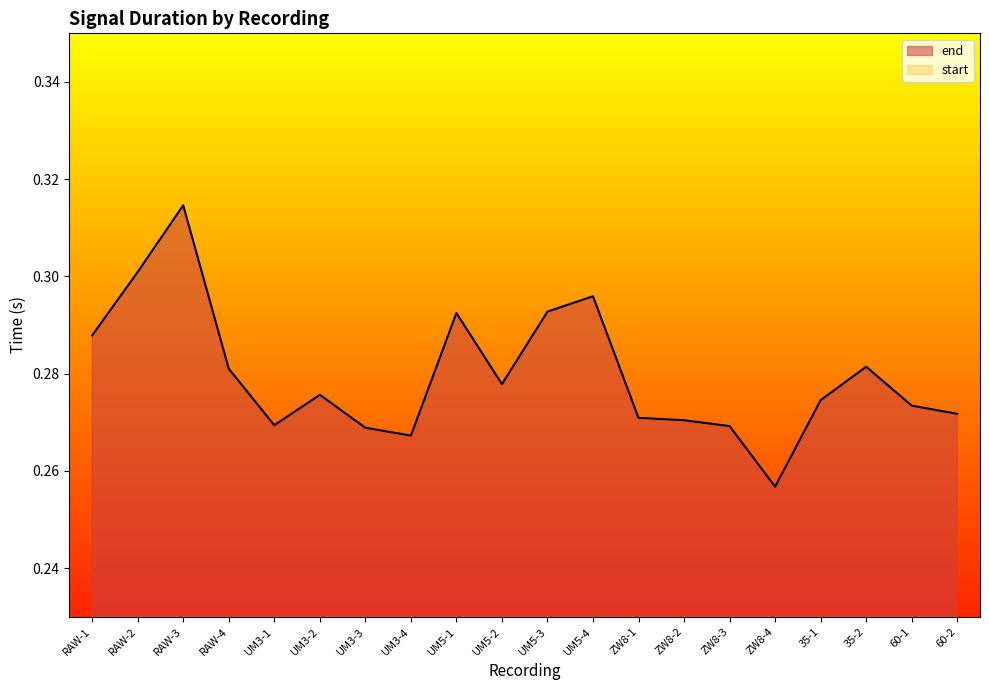

List the labels in order of value, smallest first.

ZW8-4, UM3-4, UM3-3, ZW8-3, UM3-1, ZW8-2, ZW8-1, 60-2, 60-1, 35-1, UM3-2, UM5-2, RAW-4, 35-2, RAW-1, UM5-1, UM5-3, UM5-4, RAW-2, RAW-3